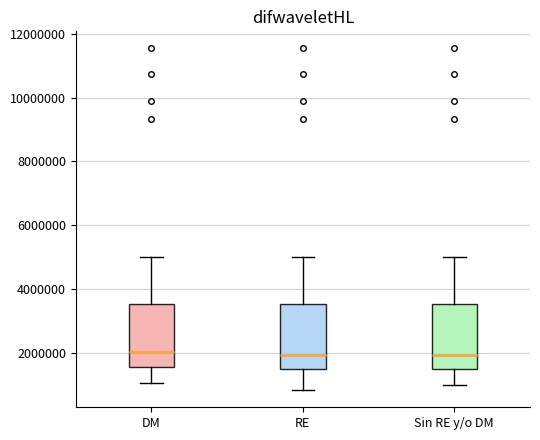

Reading left to right, read every box against the y-axis: the position of its median line, the range the box covers, and the ends of its whiskers. The values are not printed on the chart, so give them approximately, as read against the axis.

DM: median 2000000, box 1600000 to 3600000, whiskers 1000000 to 5000000
RE: median 2000000, box 1400000 to 3600000, whiskers 800000 to 5000000
Sin RE y/o DM: median 2000000, box 1400000 to 3600000, whiskers 1000000 to 5000000